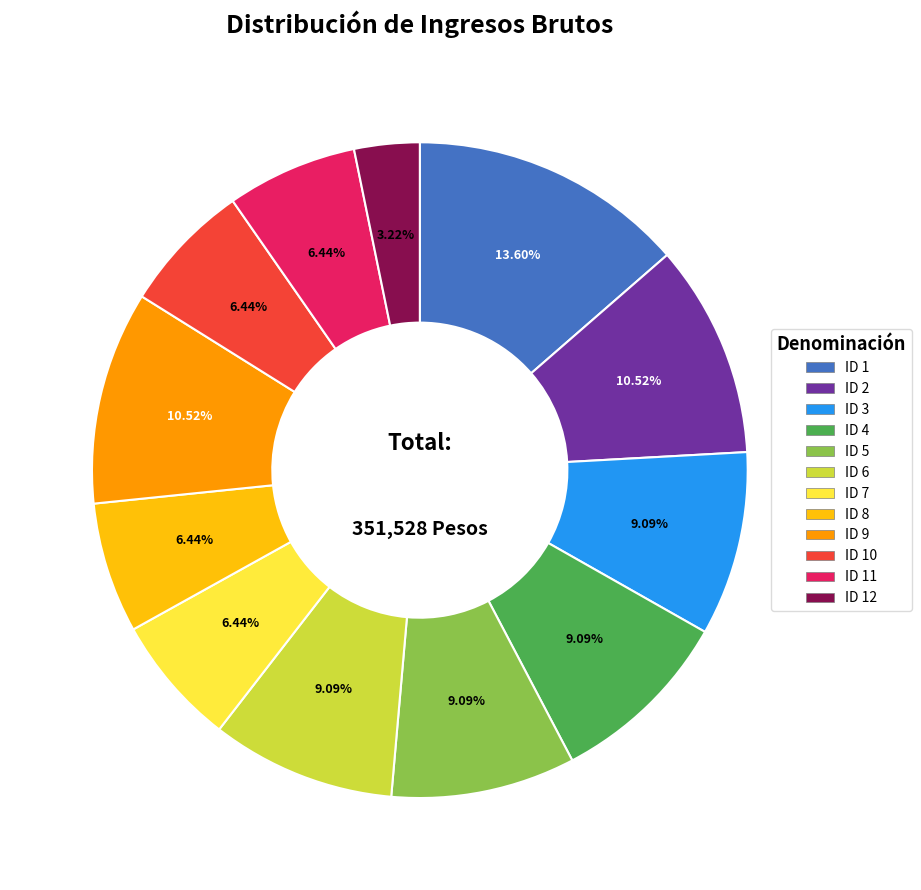

Is there a majority slice in this chart?

No